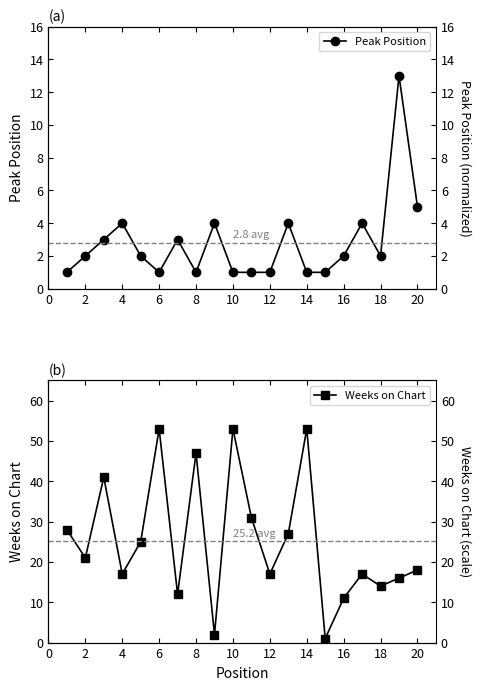

What is the difference between the maximum and second lowest values in the Peak Position series?

12